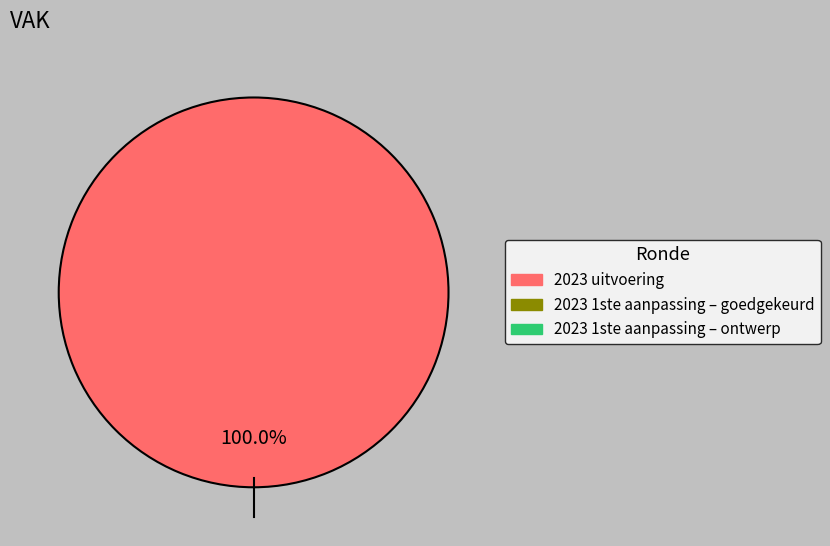

Does any single category account for the majority?

Yes